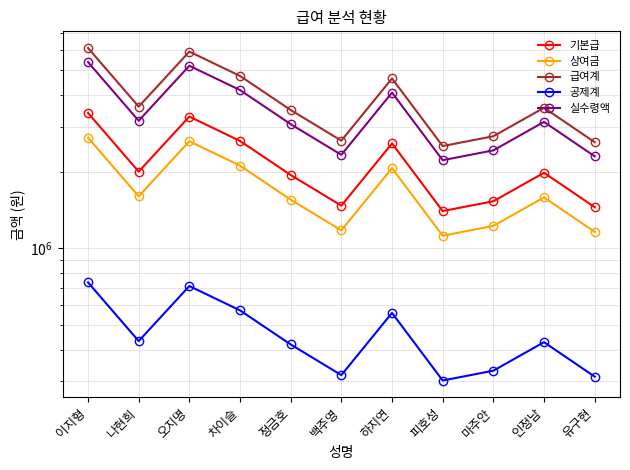

Where is 기본급 nearest to the value 2400000?

하지연